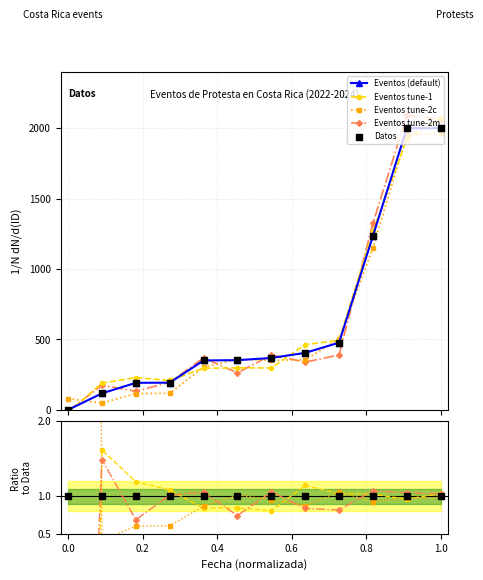

Which has a higher value, 2022-12 or 2022-12?

2022-12